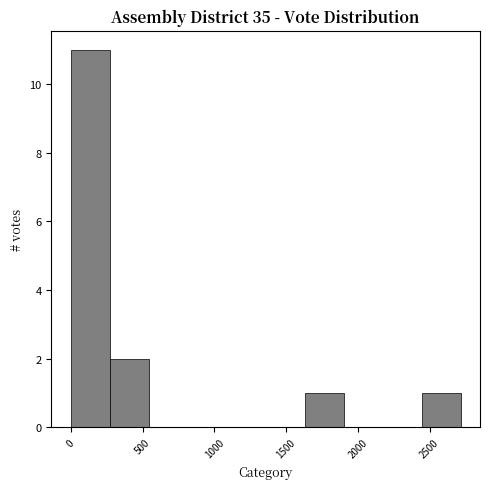

Reading left to right, transcribe this chart: for each bar, give the range it covers on the x-axis and its height. Neither the bar edges nor the heights are printed on the chart, so give them approximately, as read against the axes.

0 to 250: 11
250 to 550: 2
550 to 800: 0
800 to 1100: 0
1100 to 1350: 0
1350 to 1650: 0
1650 to 1900: 1
1900 to 2150: 0
2150 to 2450: 0
2450 to 2700: 1